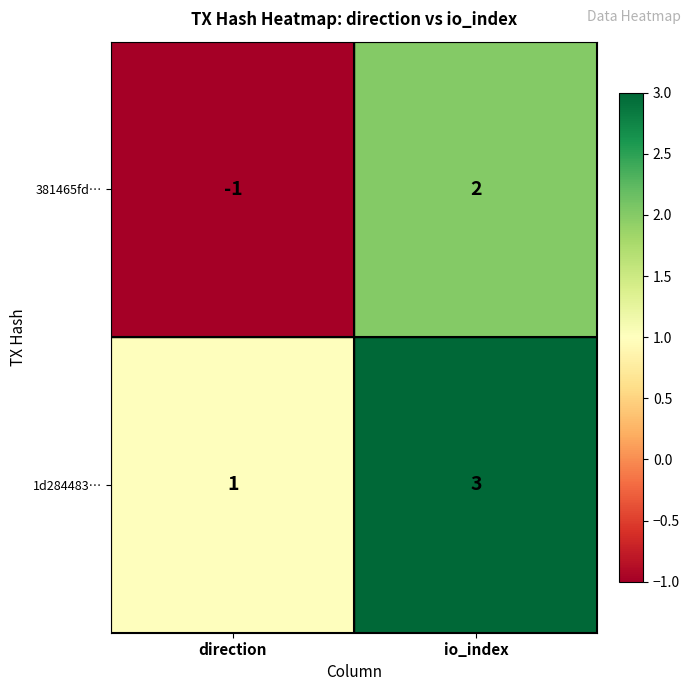

The 381465fd… series shows 2 at io_index. True or false?

True